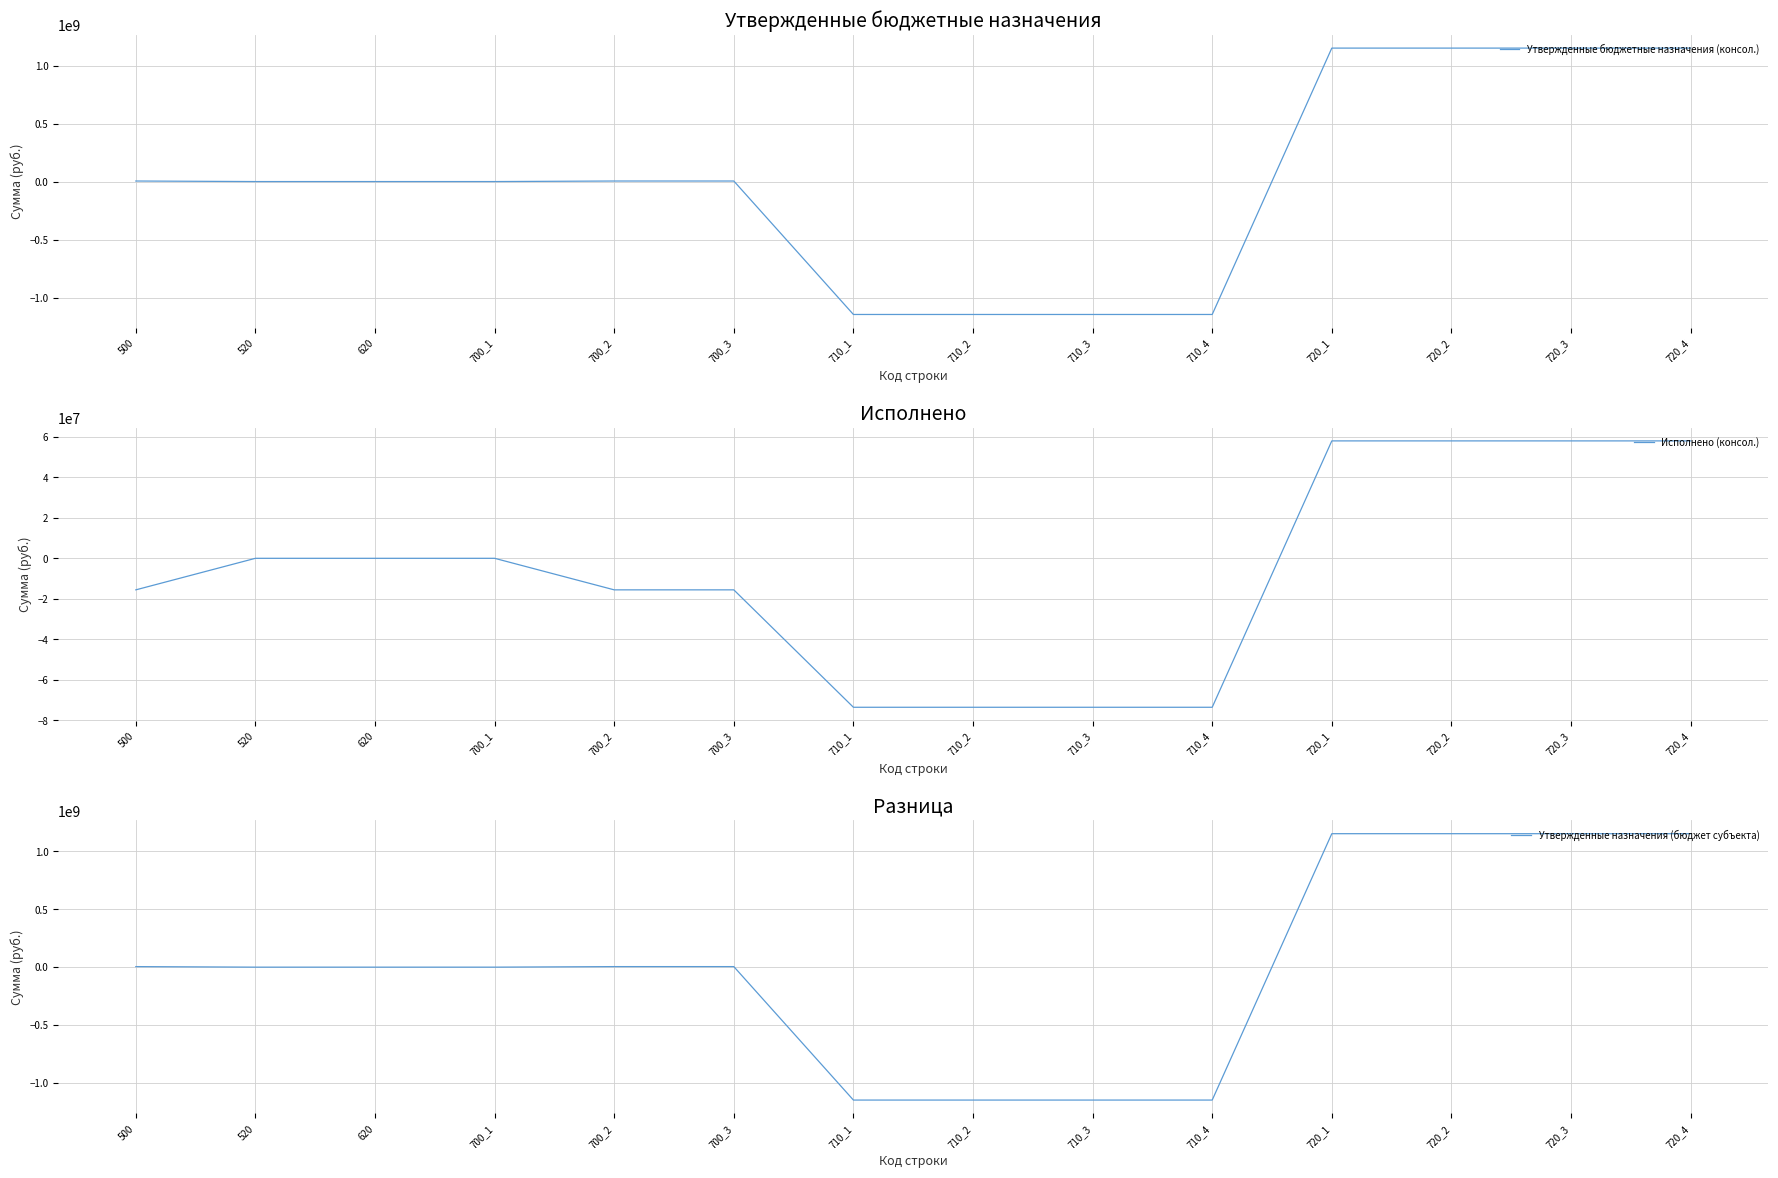

The value of Исполнено (консол.) at 720_4 is 20824478.3. True or false?

False